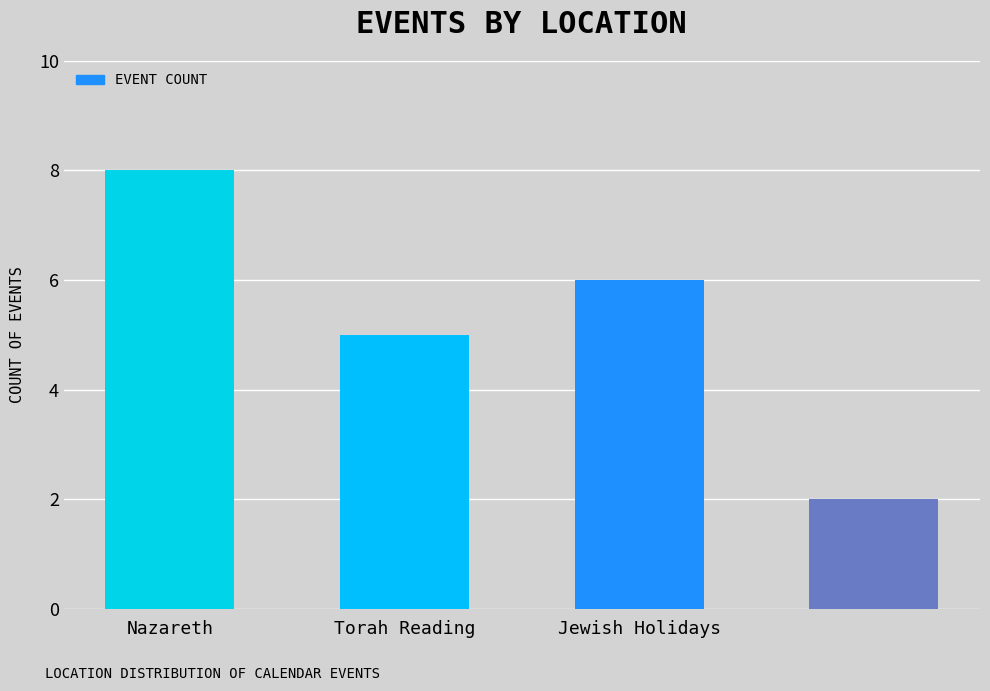

What is the maximum value shown in the chart?

8